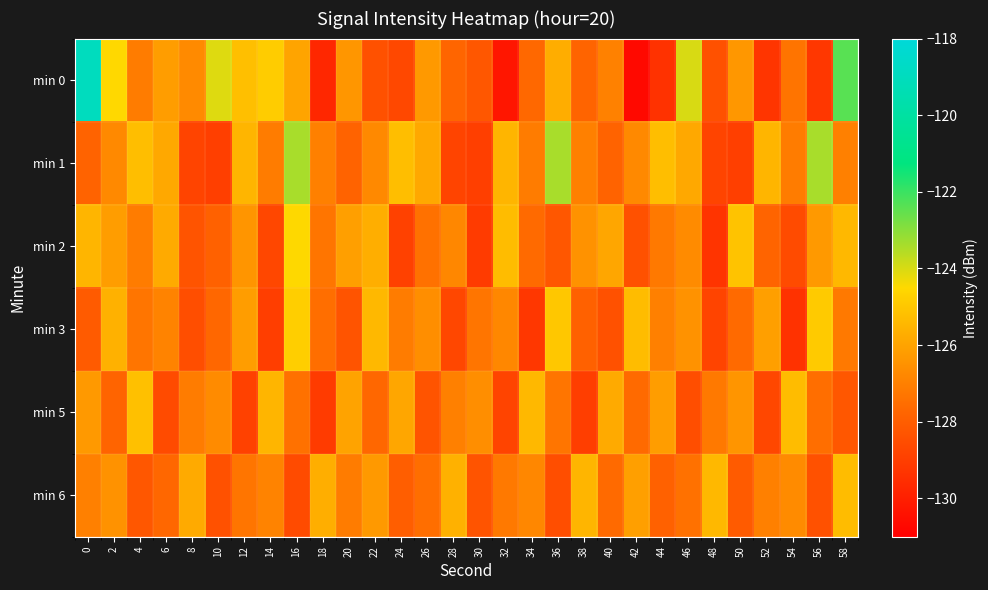

What is the spread (max minus min) of values at 28?

3.2